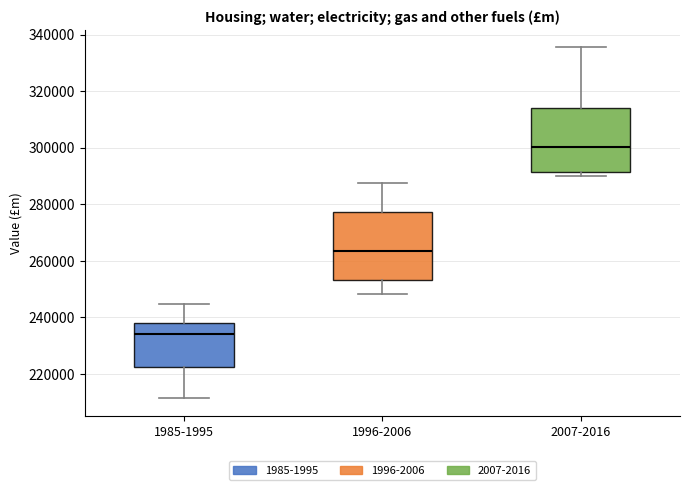

Reading left to right, read every box against the y-axis: the position of its median line, the range the box covers, and the ends of its whiskers. The values are not printed on the chart, so give them approximately, as read against the axis.

1985-1995: median 234000, box 222000 to 238000, whiskers 212000 to 244000
1996-2006: median 264000, box 254000 to 278000, whiskers 248000 to 288000
2007-2016: median 300000, box 292000 to 314000, whiskers 290000 to 336000